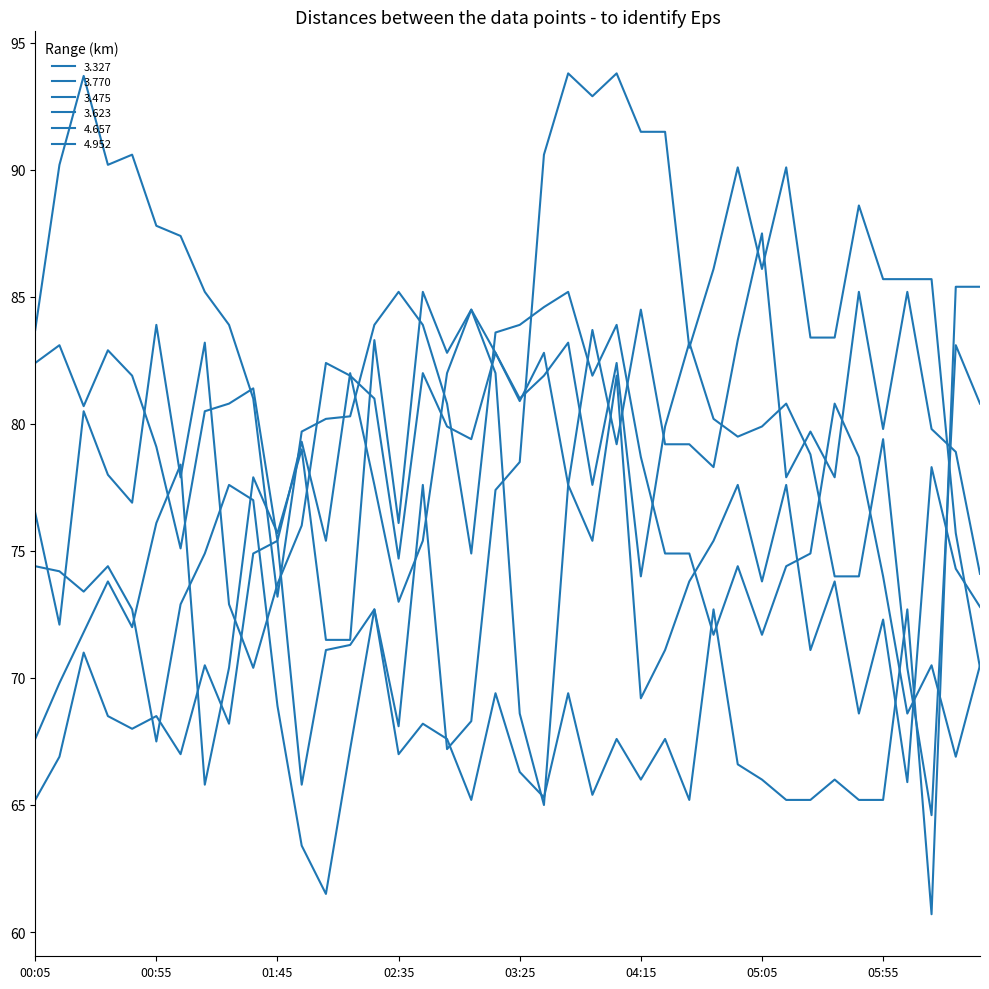

Reading right to left, transcribe all the data shown in this chart.

3.327: 06:35=80.8	06:25=83.1	06:15=64.6	06:05=70.4	05:55=79.4	05:45=74.0	05:35=74.0	05:25=78.8	05:15=80.8	05:05=79.9	04:55=79.5	04:45=80.2	04:35=83.2	04:25=79.9	04:15=74.0	04:05=82.4	03:55=77.6	03:45=83.2	03:35=81.9	03:25=81.0	03:15=82.8	03:05=79.4	02:55=79.9	02:45=82.0	02:35=74.7	02:25=81.0	02:15=81.9	02:05=82.4	01:55=76.0	01:45=73.7	01:35=70.4	01:25=72.9	01:15=83.2	01:05=77.9	00:55=83.9	00:45=76.9	00:35=78.0	00:25=80.5	00:15=72.1	00:05=76.5
3.770: 06:35=85.4	06:25=85.4	06:15=60.7	06:05=72.7	05:55=65.2	05:45=65.2	05:35=66.0	05:25=65.2	05:15=65.2	05:05=66.0	04:55=66.6	04:45=72.7	04:35=65.2	04:25=67.6	04:15=66.0	04:05=67.6	03:55=65.4	03:45=69.4	03:35=65.3	03:25=66.3	03:15=69.4	03:05=65.2	02:55=67.6	02:45=68.2	02:35=67.0	02:25=72.7	02:15=71.3	02:05=71.1	01:55=65.8	01:45=75.4	01:35=74.9	01:25=68.2	01:15=70.5	01:05=67.0	00:55=68.5	00:45=68.0	00:35=68.5	00:25=71.0	00:15=66.9	00:05=65.2
3.475: 06:35=70.5	06:25=66.9	06:15=70.5	06:05=68.6	05:55=74.0	05:45=78.7	05:35=80.8	05:25=74.9	05:15=74.4	05:05=71.7	04:55=74.4	04:45=71.7	04:35=74.9	04:25=74.9	04:15=78.7	04:05=83.9	03:55=81.9	03:45=85.2	03:35=84.6	03:25=83.9	03:15=83.6	03:05=74.9	02:55=80.8	02:45=83.9	02:35=85.2	02:25=83.9	02:15=80.3	02:05=80.2	01:55=79.7	01:45=73.2	01:35=81.0	01:25=83.9	01:15=85.2	01:05=87.4	00:55=87.8	00:45=90.6	00:35=90.2	00:25=93.7	00:15=90.2	00:05=83.7
3.623: 06:35=72.8	06:25=74.3	06:15=78.3	06:05=65.9	05:55=72.3	05:45=68.6	05:35=73.8	05:25=71.1	05:15=77.6	05:05=73.8	04:55=77.6	04:45=75.4	04:35=73.8	04:25=71.1	04:15=69.2	04:05=81.9	03:55=75.4	03:45=77.6	03:35=65.0	03:25=68.6	03:15=82.0	03:05=84.5	02:55=82.0	02:45=75.4	02:35=73.0	02:25=77.6	02:15=82.0	02:05=75.4	01:55=79.3	01:45=75.4	01:35=81.4	01:25=80.8	01:15=80.5	01:05=75.1	00:55=79.1	00:45=81.9	00:35=82.9	00:25=80.7	00:15=83.1	00:05=82.4
4.657: 06:35=70.4	06:25=75.7	06:15=85.7	06:05=85.7	05:55=85.7	05:45=88.6	05:35=83.4	05:25=83.4	05:15=90.1	05:05=86.1	04:55=90.1	04:45=86.1	04:35=83.0	04:25=91.5	04:15=91.5	04:05=93.8	03:55=92.9	03:45=93.8	03:35=90.6	03:25=78.5	03:15=77.4	03:05=68.3	02:55=67.2	02:45=77.6	02:35=68.1	02:25=72.7	02:15=67.2	02:05=61.5	01:55=63.4	01:45=68.9	01:35=77.0	01:25=77.6	01:15=74.9	01:05=72.9	00:55=67.5	00:45=72.7	00:35=74.4	00:25=73.4	00:15=74.2	00:05=74.4
4.952: 06:35=74.1	06:25=78.9	06:15=79.8	06:05=85.2	05:55=79.8	05:45=85.2	05:35=77.9	05:25=79.7	05:15=77.9	05:05=87.5	04:55=83.3	04:45=78.3	04:35=79.2	04:25=79.2	04:15=84.5	04:05=79.2	03:55=83.7	03:45=77.6	03:35=82.8	03:25=80.9	03:15=82.8	03:05=84.5	02:55=82.8	02:45=85.2	02:35=76.1	02:25=83.3	02:15=71.5	02:05=71.5	01:55=79.0	01:45=75.7	01:35=77.9	01:25=70.4	01:15=65.8	01:05=78.4	00:55=76.1	00:45=72.0	00:35=73.8	00:25=71.8	00:15=69.8	00:05=67.6